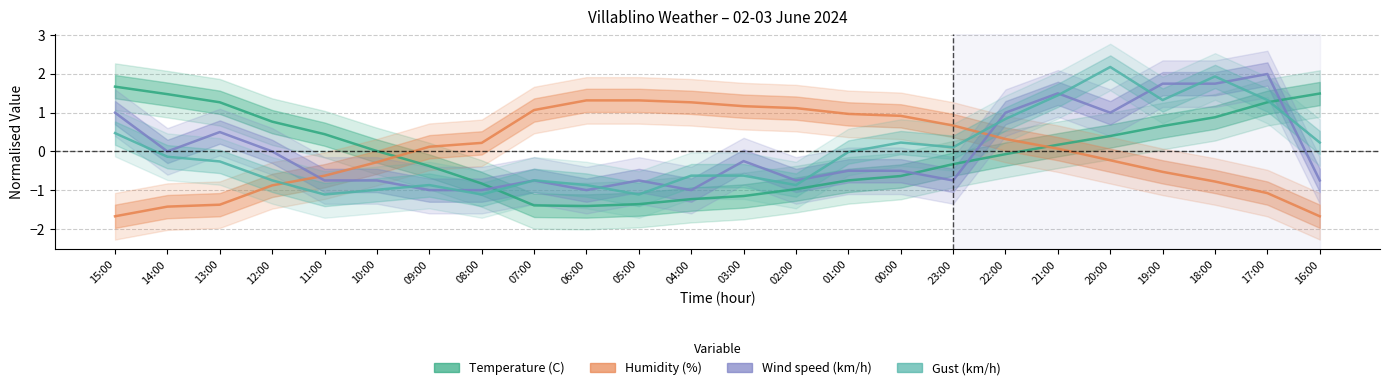

What is the difference between the Temperature (C) values at 08:00 and 12:00?

1.6